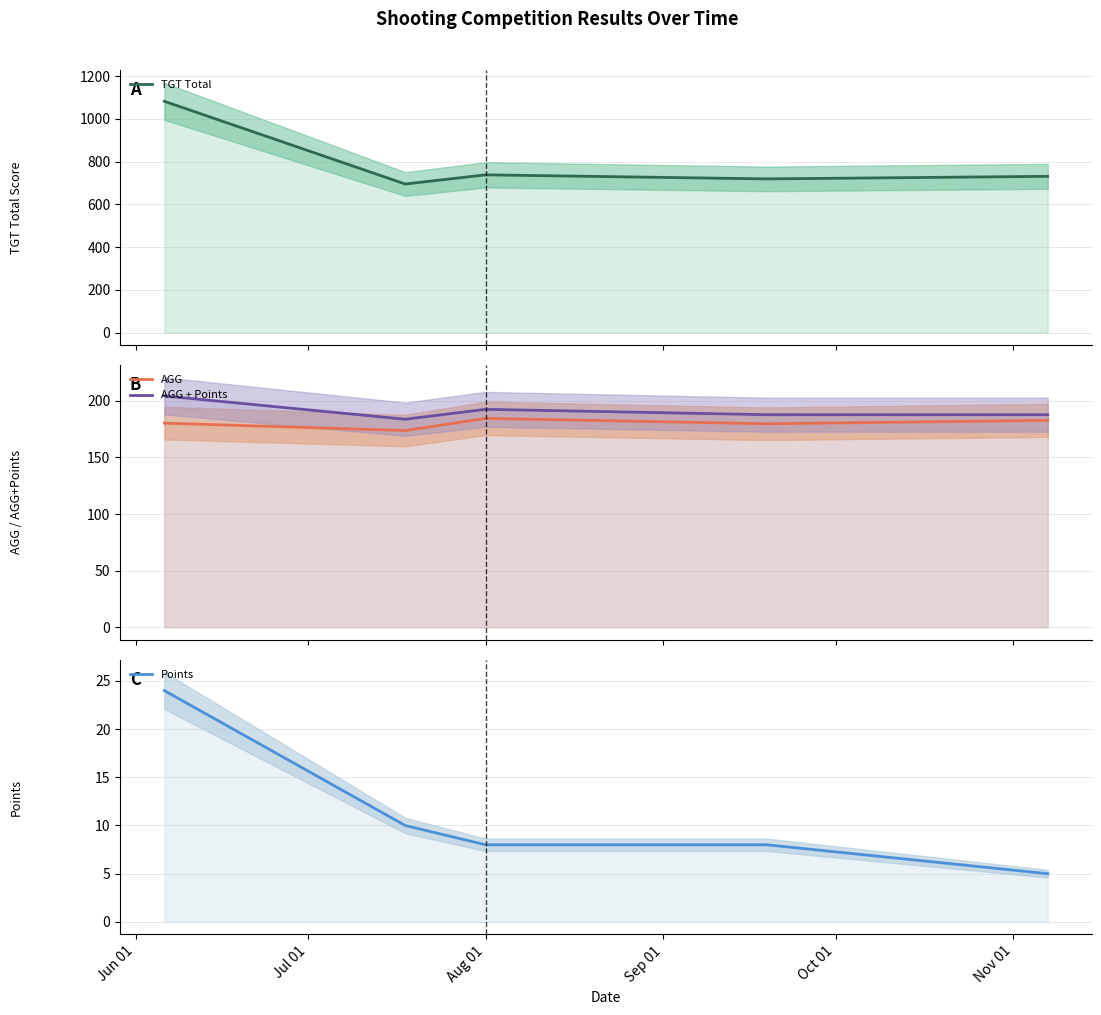

True or false: AGG and Points intersect in this chart.

False